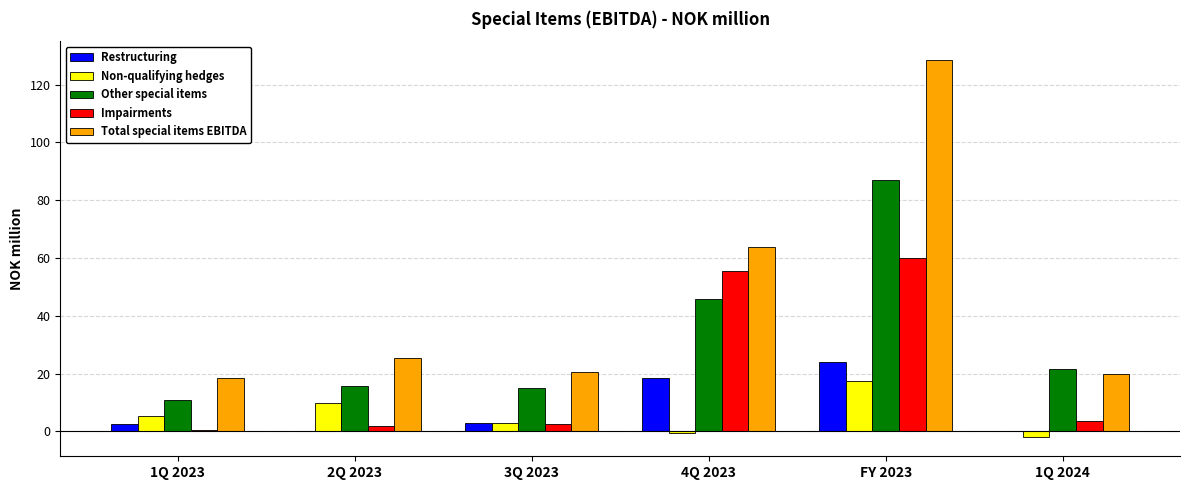

Is the value of Other special items at 4Q 2023 greater than the value of Impairments at 2Q 2023?

Yes